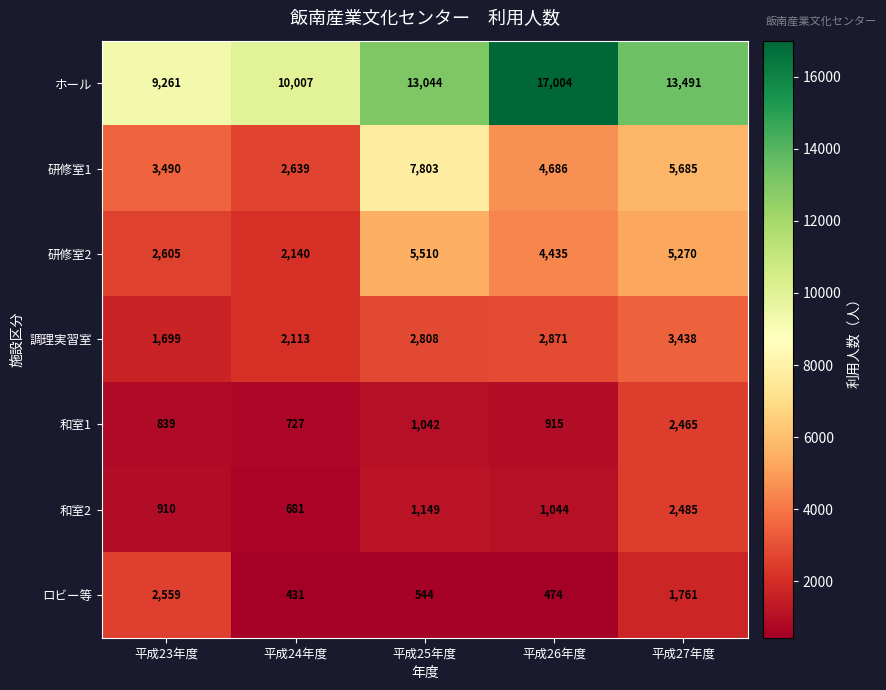

How many categories are shown in the chart?

5